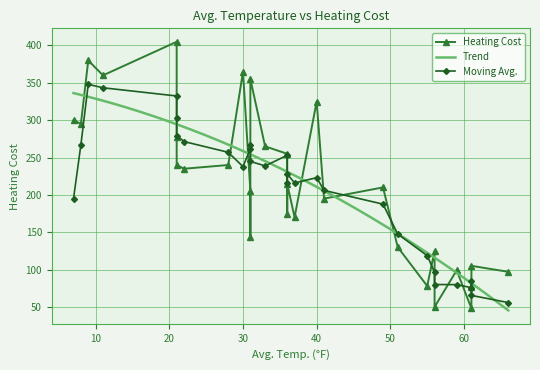

The chart shows a value of 414 at 28. True or false?

False